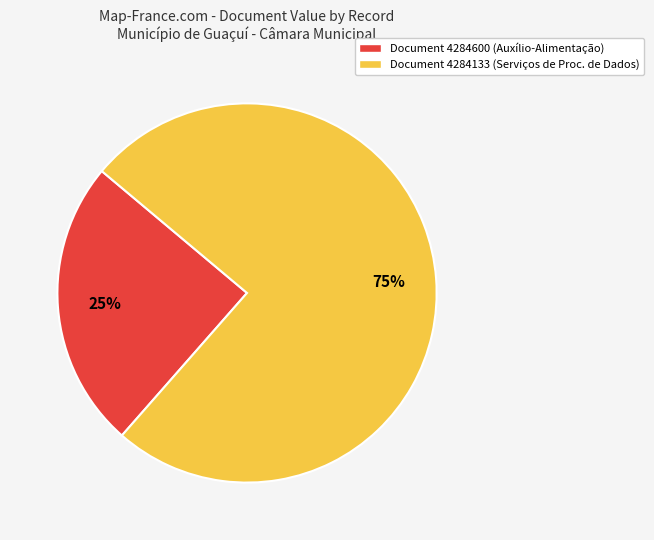

To the nearest percent, what is the average slice percentage?

50%